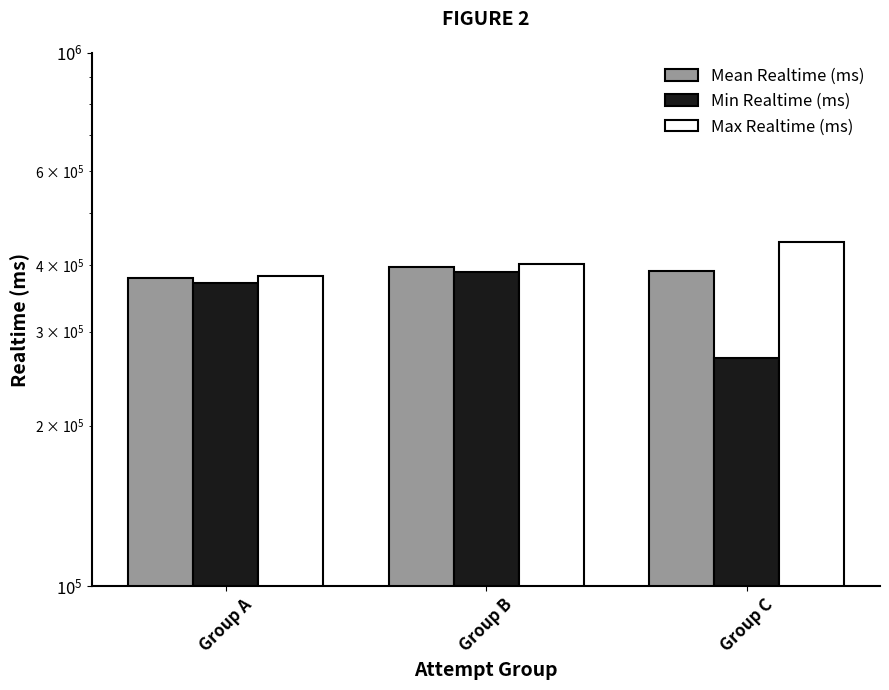

Which series has the largest range (max minus min)?

Min Realtime (ms)